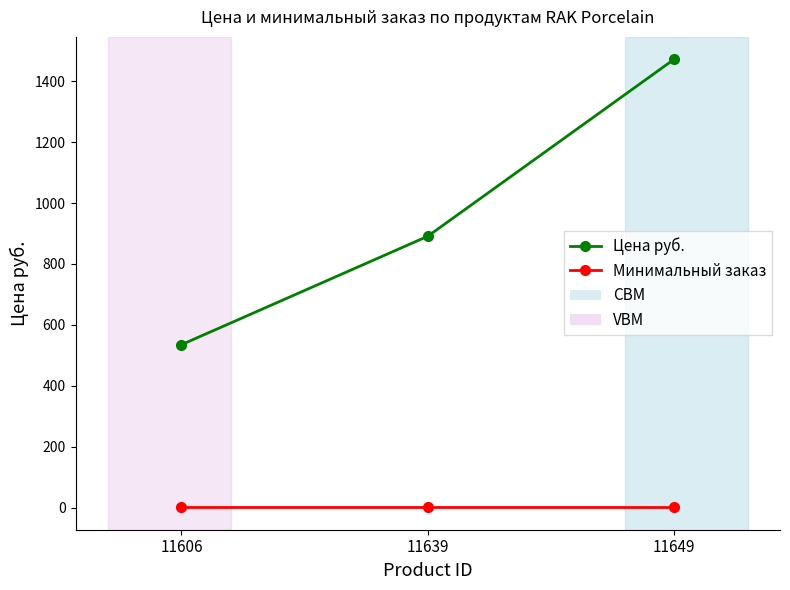

List the series in order of their overall mean, lowest first.

Минимальный заказ, Цена руб.